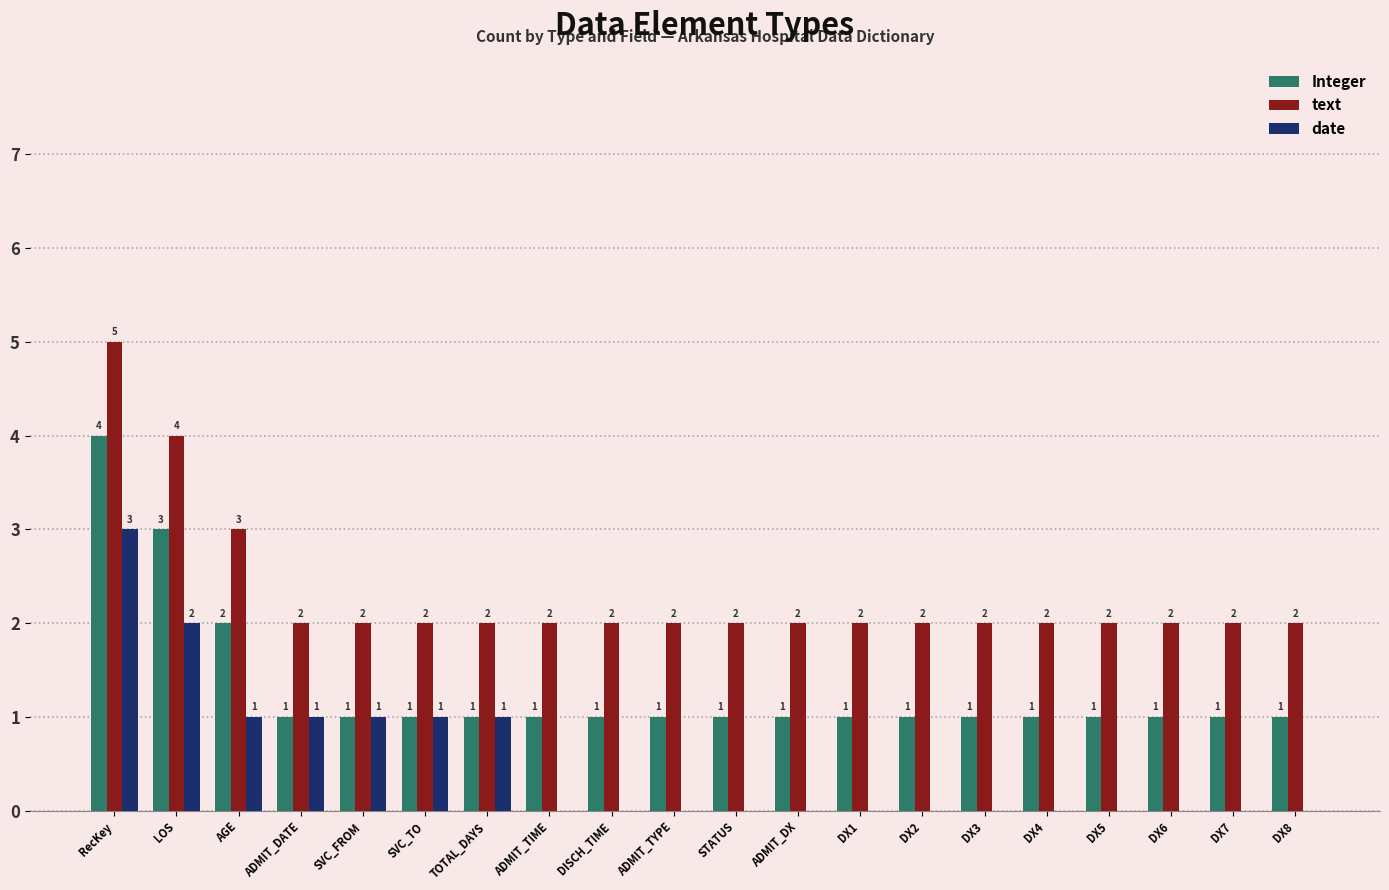

At which label is text closest to 3?

AGE